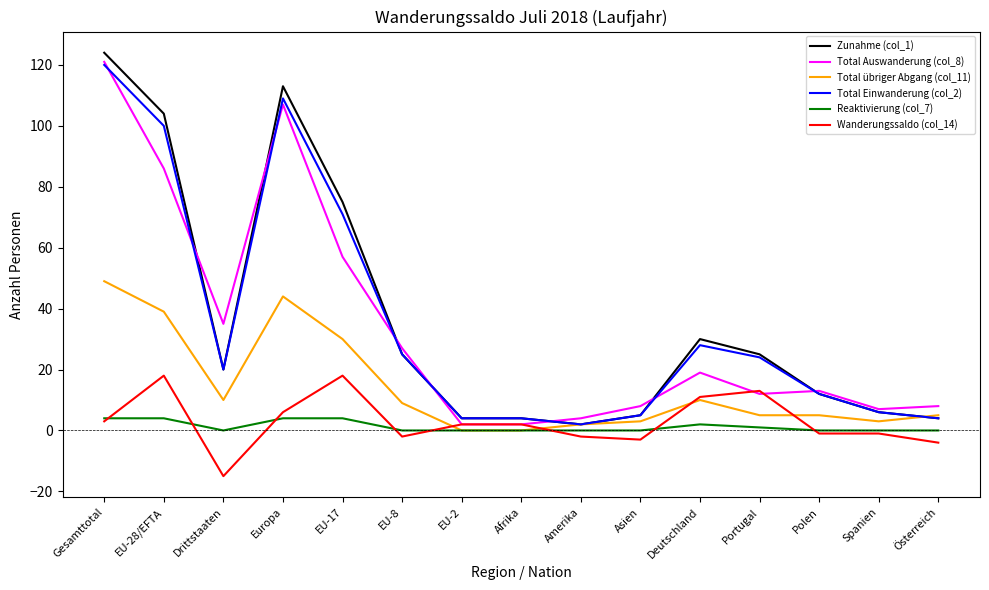

Is it true that Total übriger Abgang (col_11) equals 10 at Drittstaaten?

True